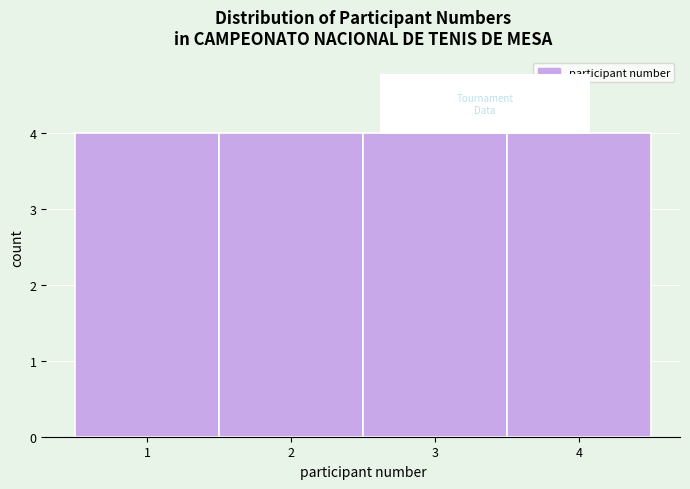

How tall is the bar that spans 2.5 to 3.5 on the x-axis? The values are not printed on the chart, so give them approximately, as read against the axis.

4